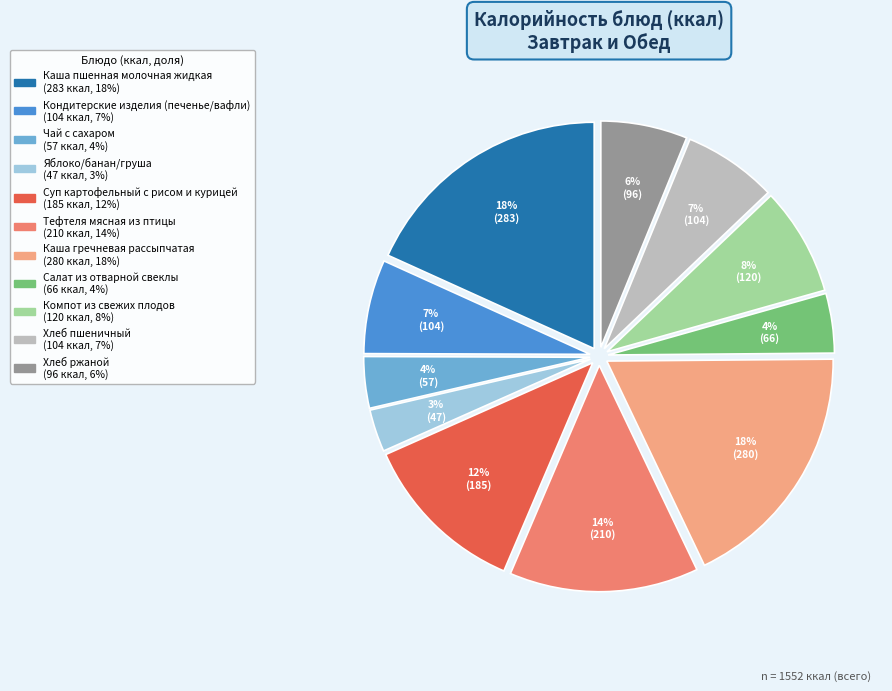

Approximately how many times larger is the value at Кондитерские изделия (печенье/вафли) compared to Суп картофельный с рисом и курицей?

0.6